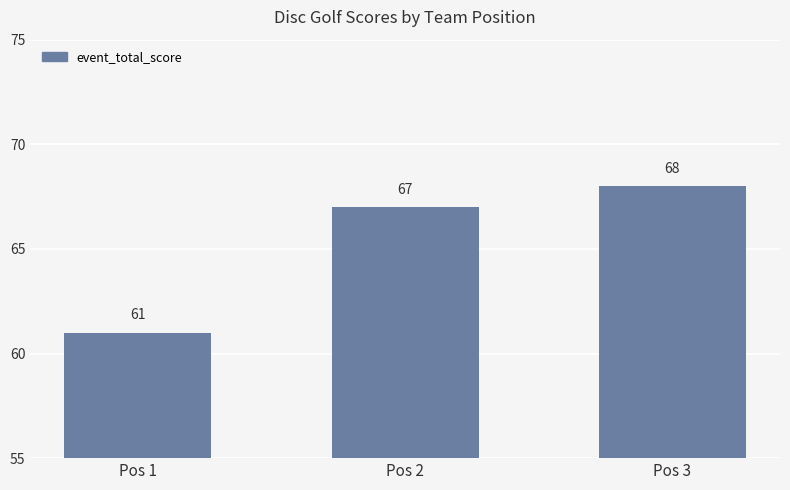

Reading right to left, transcribe all the data shown in this chart.

Pos 3=68	Pos 2=67	Pos 1=61